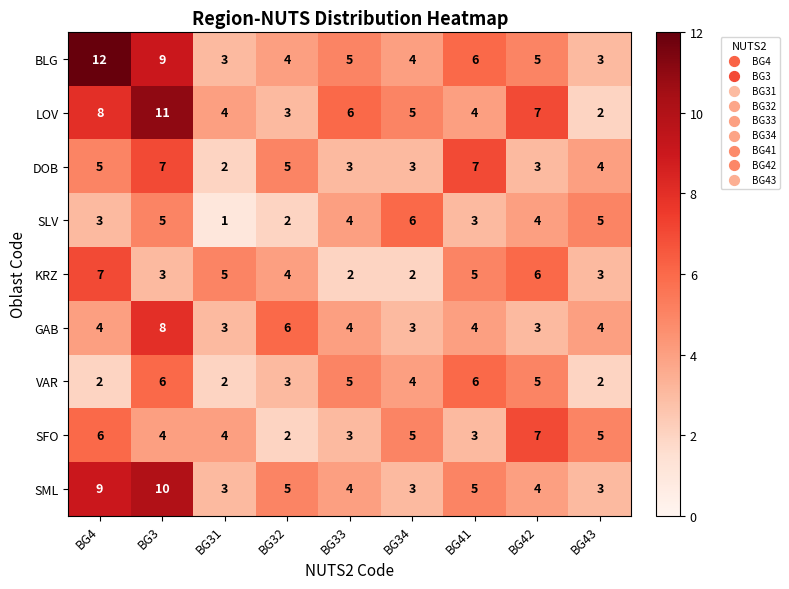

The value of SML at BG31 is 2. True or false?

False